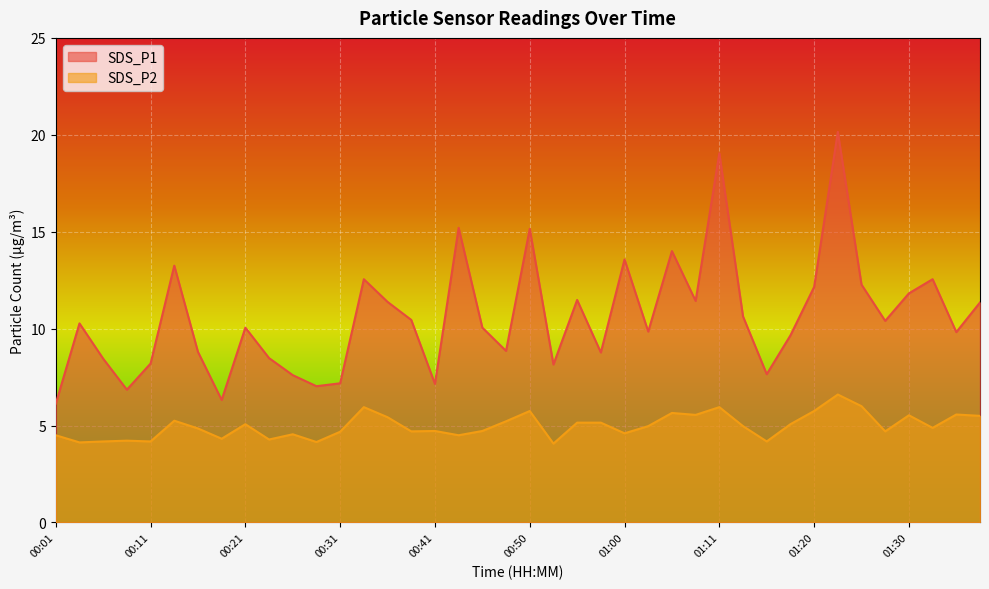

The SDS_P2 series shows 5.6 at 01:35. True or false?

True